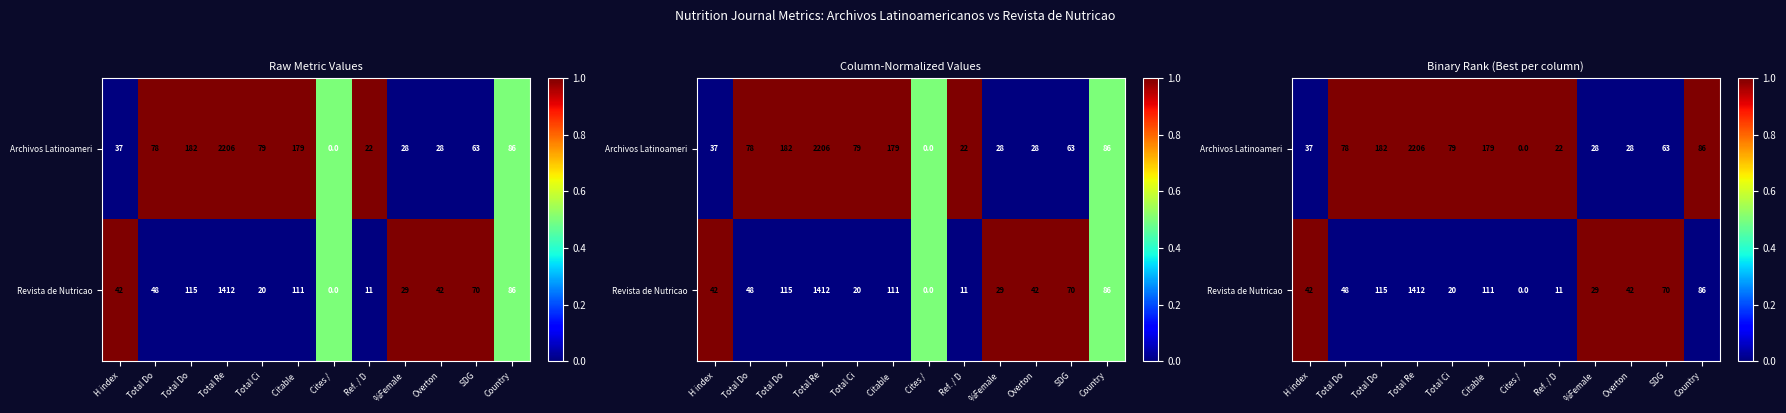

What is the total value across all series at Ref. / D?

1